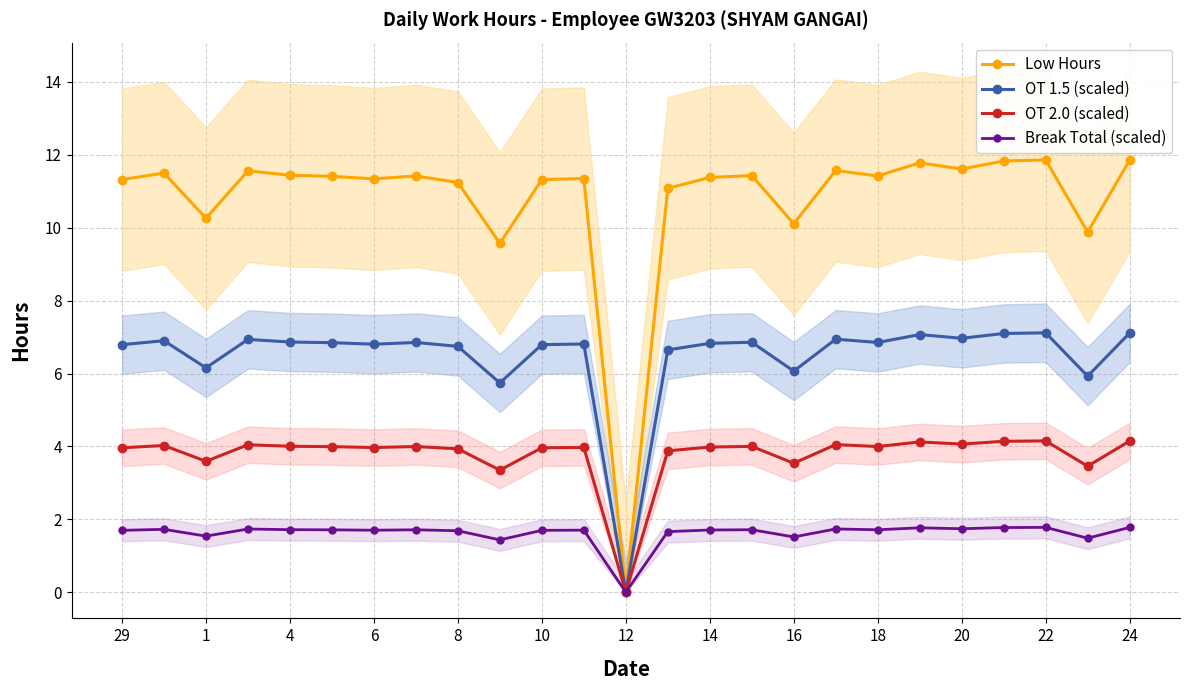

What is the label of the 18th point from the left?

17